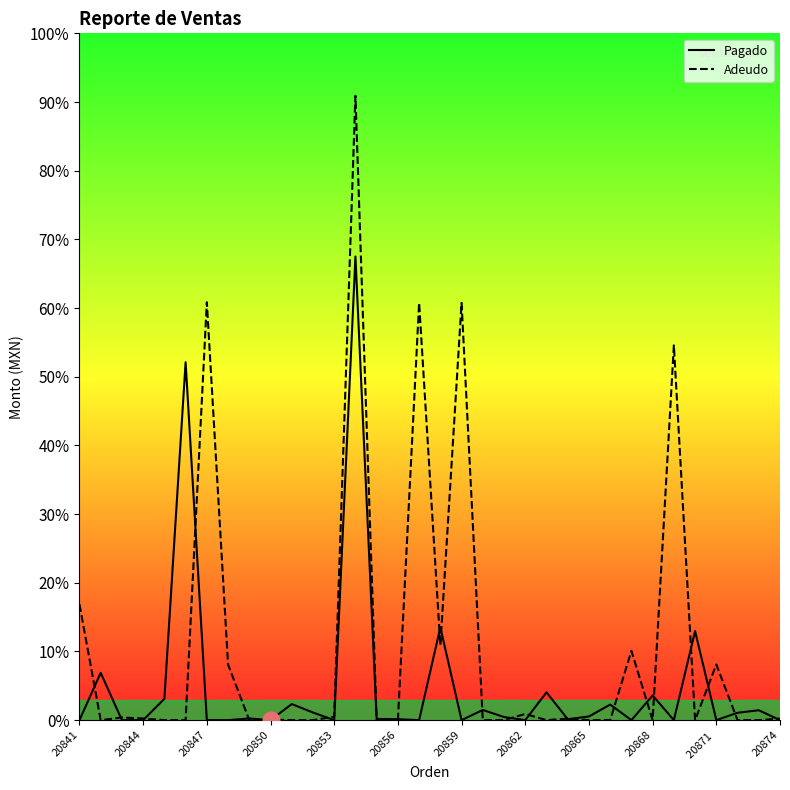

Does the chart display data point markers on the line(s)?

No